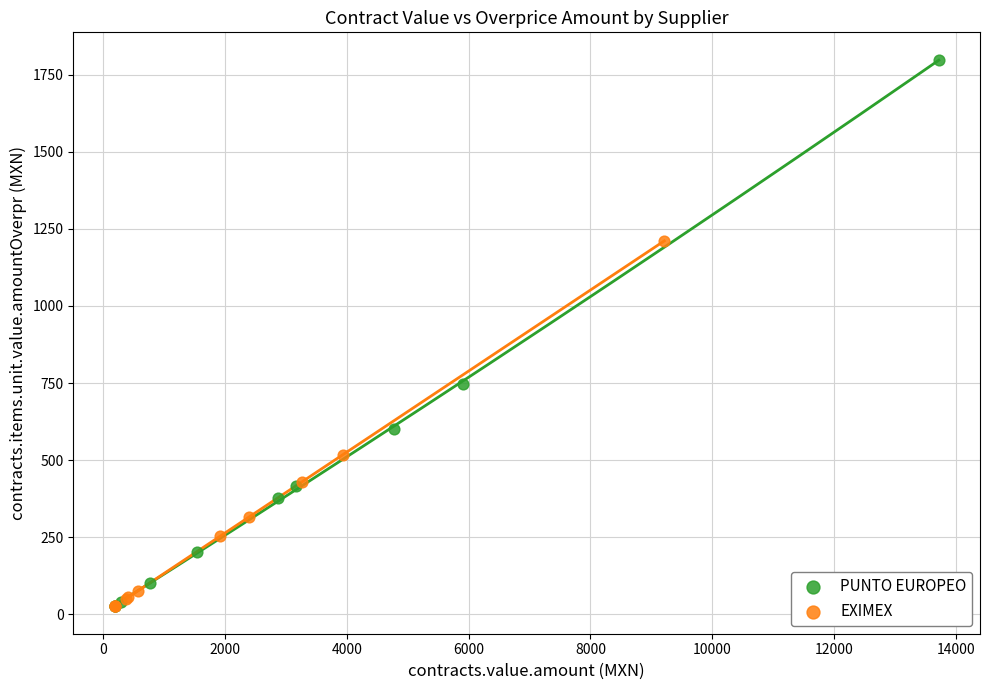

Which series reaches the maximum Y coordinate?

PUNTO EUROPEO